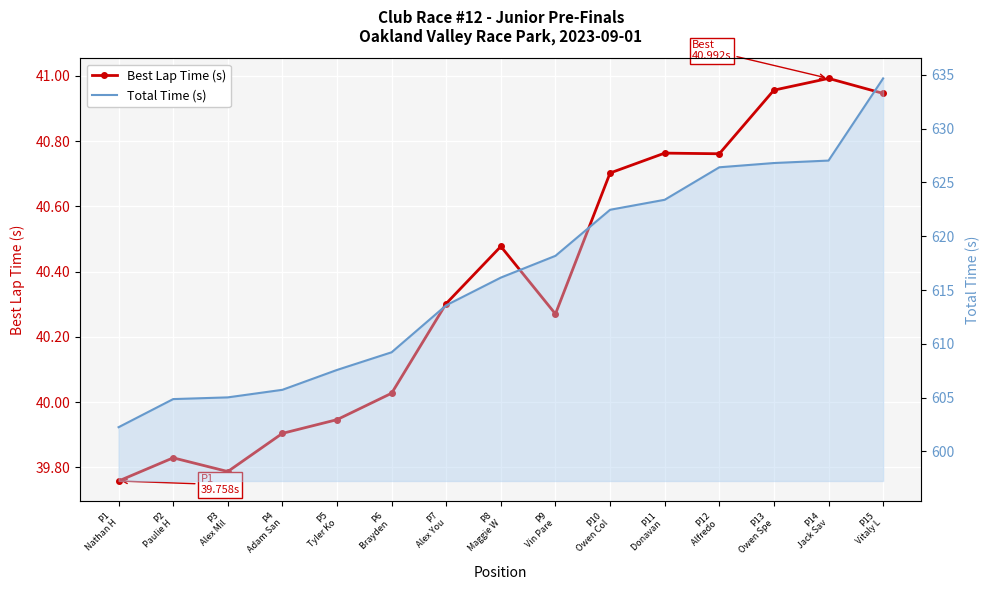

Between P13
Owen Spe and P3
Alex Mil, which is larger?

P13
Owen Spe